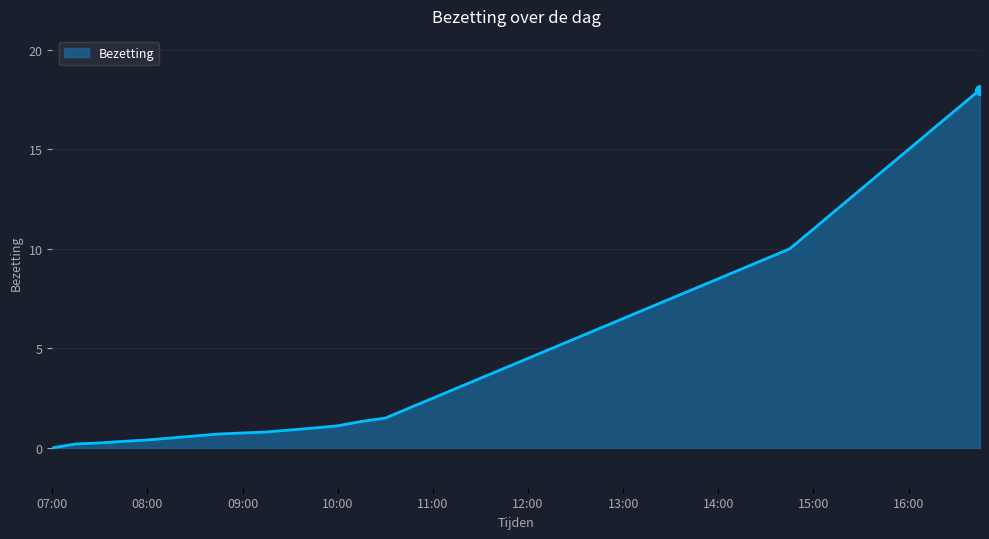

What is the greatest value displayed?

18.0